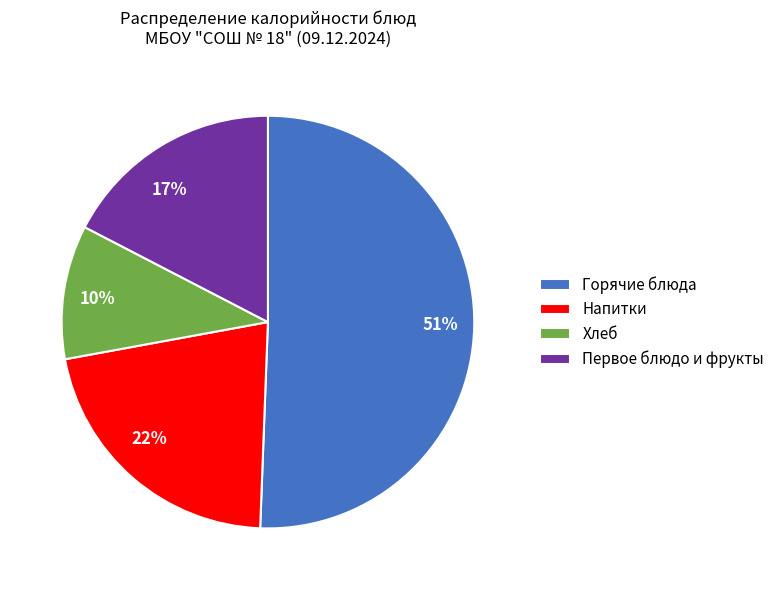

What is the ratio of the value at 17% to the value at 51%?

0.3